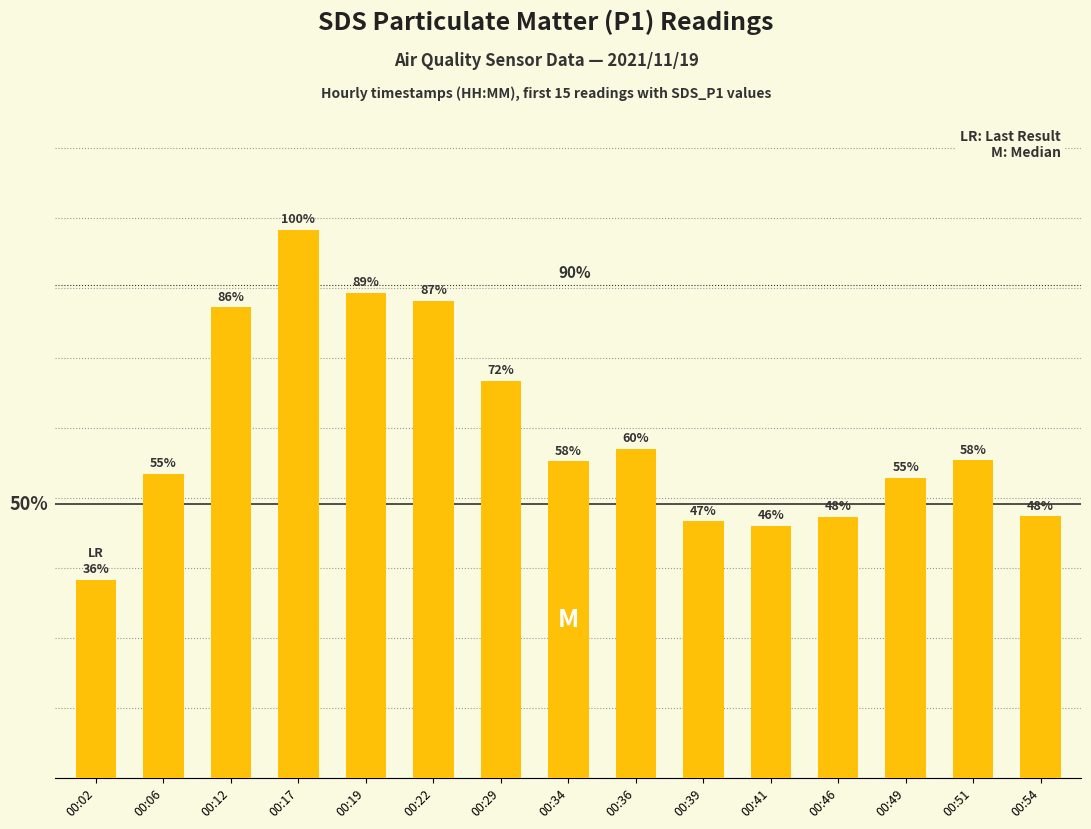

Does the chart contain any negative values?

No